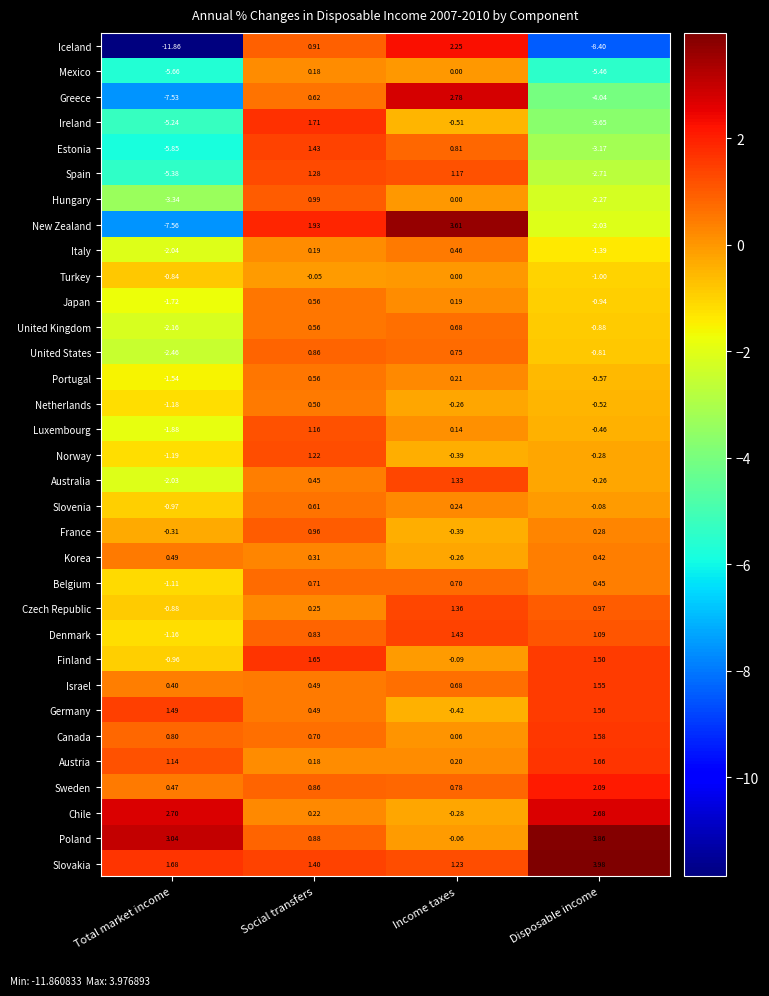

Between Social transfers and Disposable income, which series saw the biggest shift?

Iceland